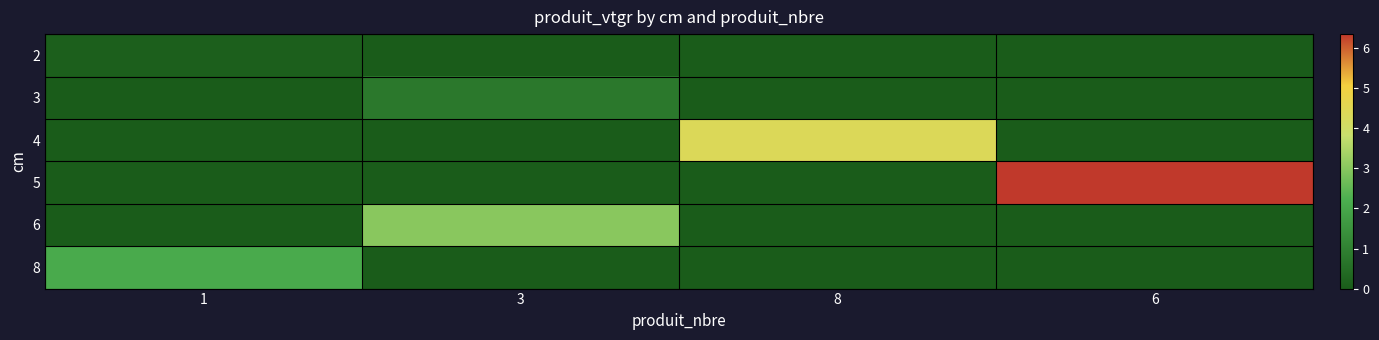

What is the maximum value shown in the chart?

6.4